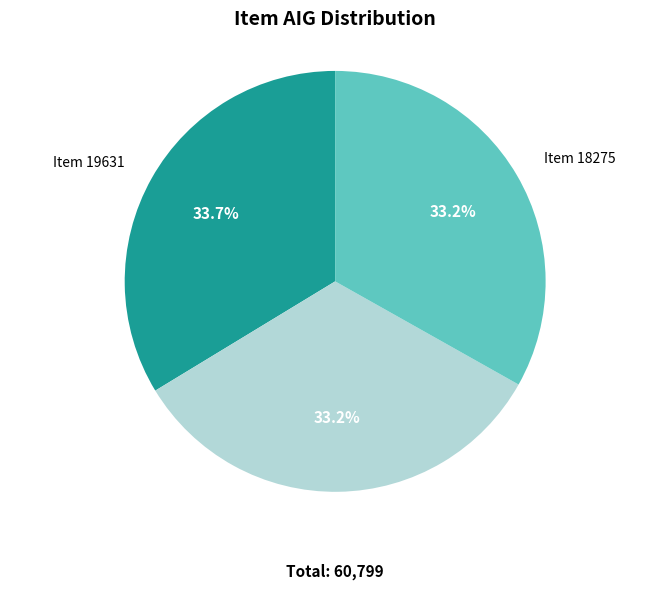

Is there a majority slice in this chart?

No